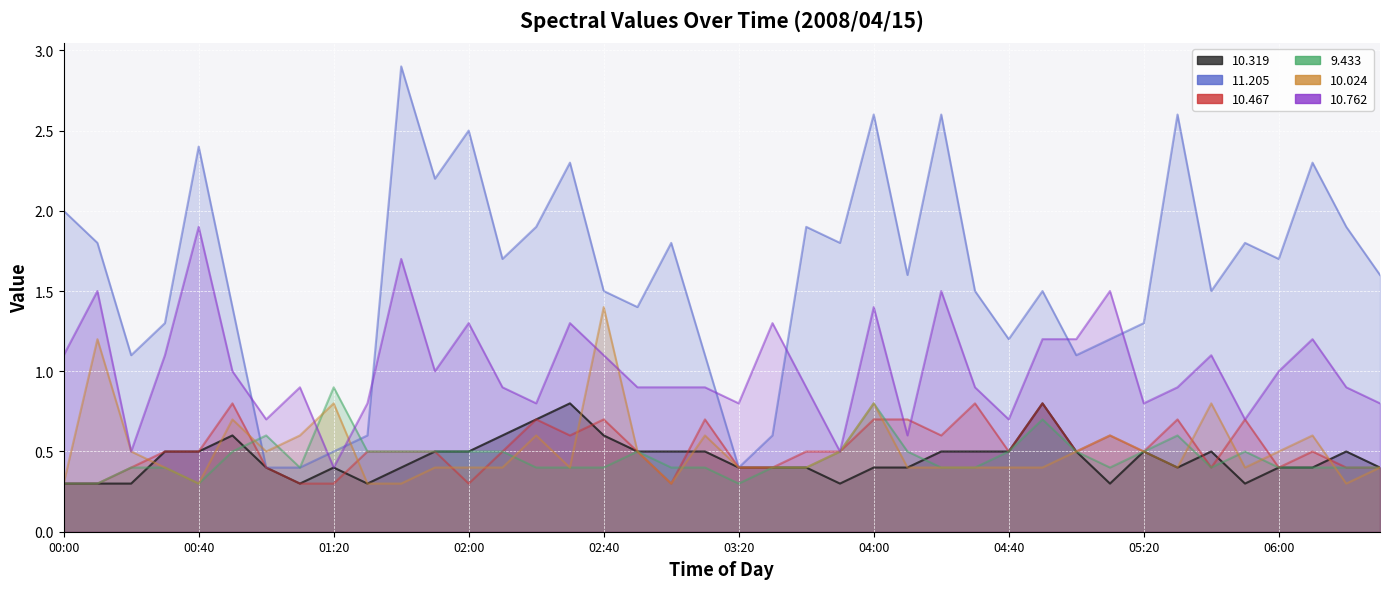

What is the total value across all series at 03:00?

4.2